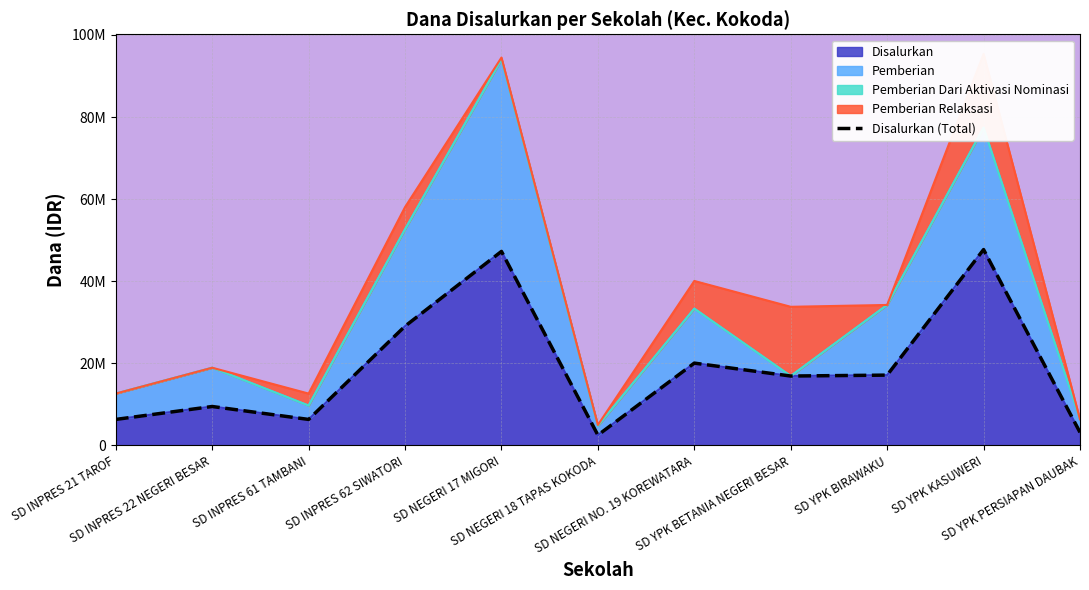

How many points are lower than both their immediate neighbors (excluding endpoints)?

3